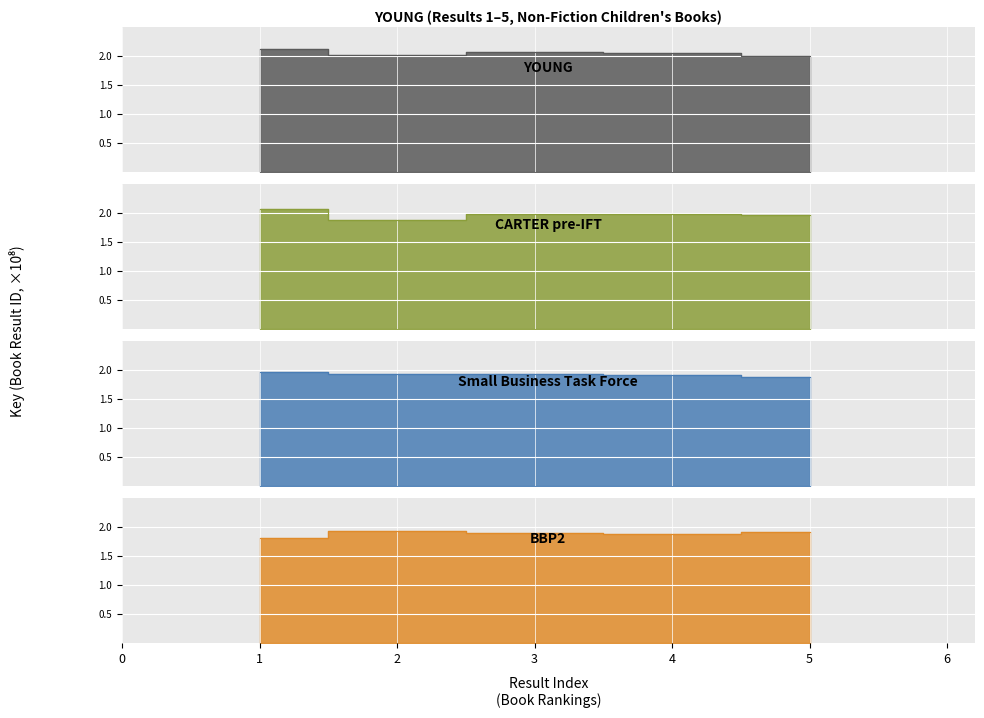

Is it true that Small Business Task Force equals 0.6 at 3?

False